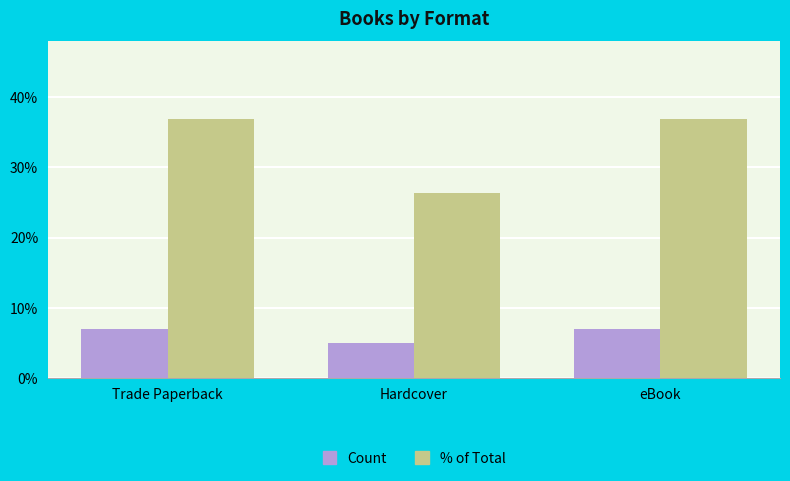

At which label is % of Total closest to 31?

Hardcover